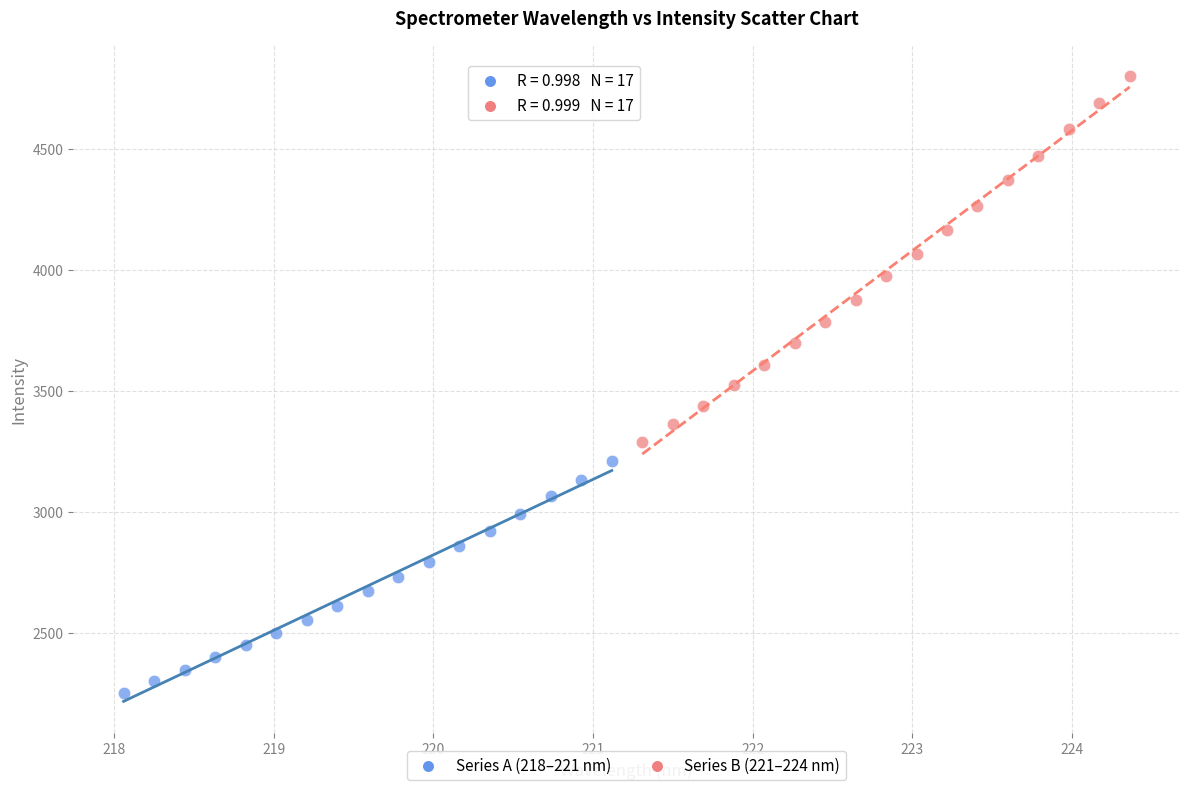

Which series has the widest spread of Y values?

Series B (221–224 nm)